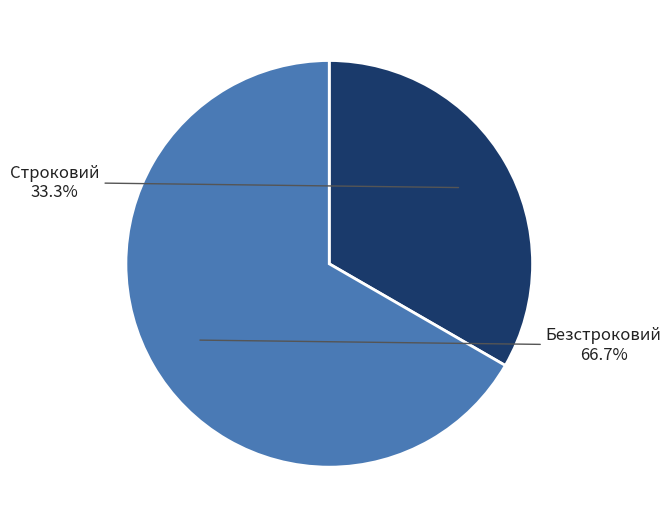

What percentage do Строковий and Безстроковий together represent?

100.0%